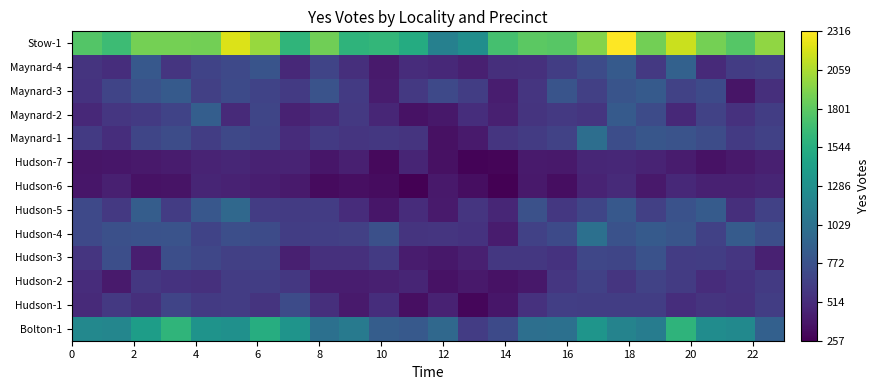

List the series in order of their peak value, highest first.

Stow-1, Bolton-1, Hudson-4, Maynard-1, Hudson-5, Maynard-4, Maynard-2, Maynard-3, Hudson-3, Hudson-1, Hudson-2, Hudson-6, Hudson-7